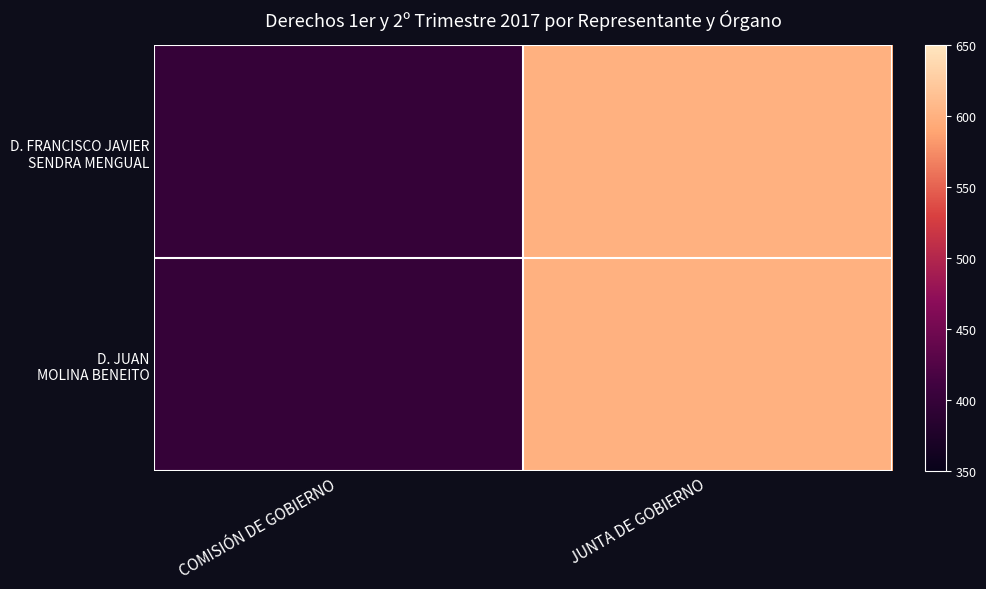

At JUNTA DE GOBIERNO, list the series in order from largest to smallest.

D. FRANCISCO JAVIER SENDRA MENGUAL, D. JUAN MOLINA BENEITO